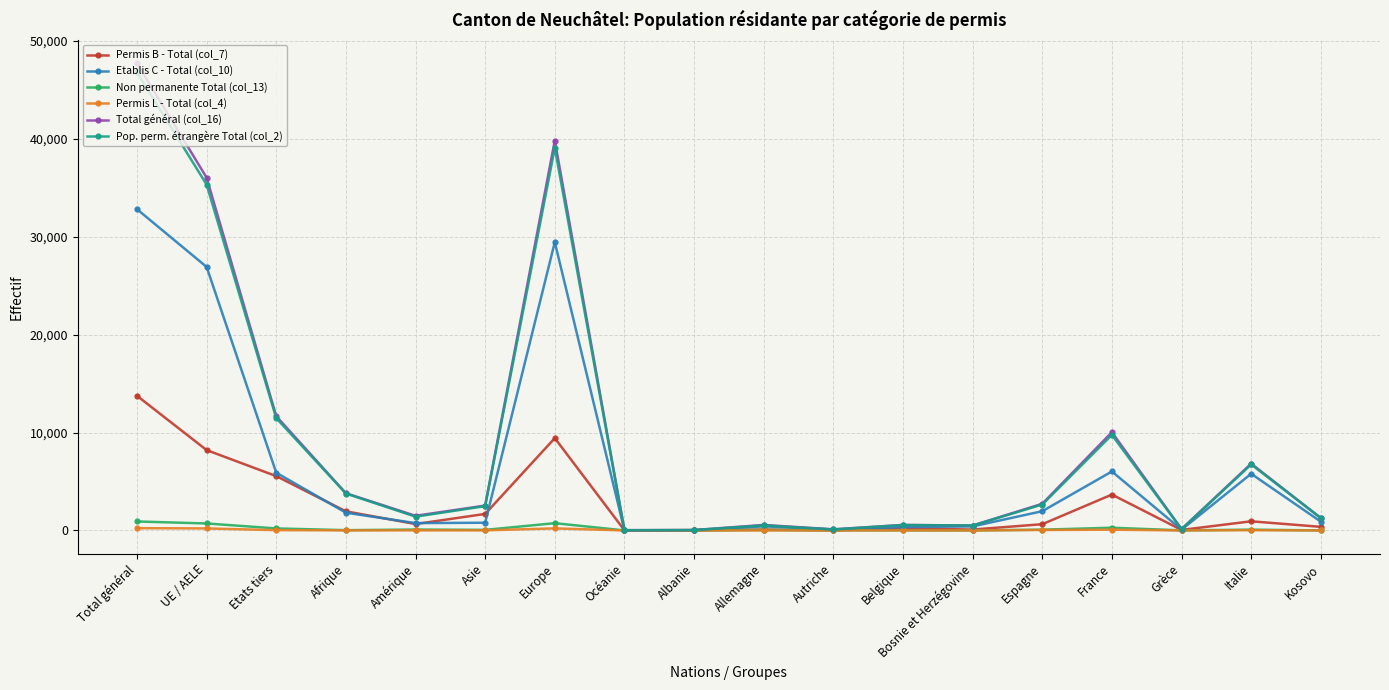

Which series has the widest spread of values?

Total général (col_16)